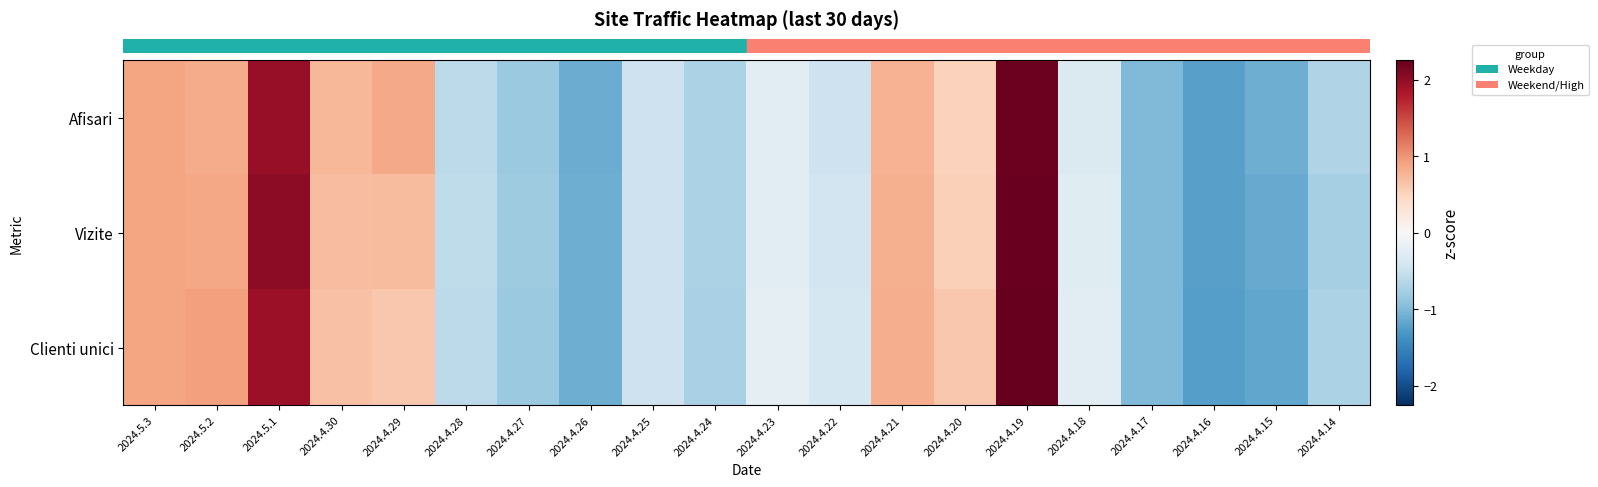

List the series in order of their peak value, highest first.

row_2, row_1, row_0